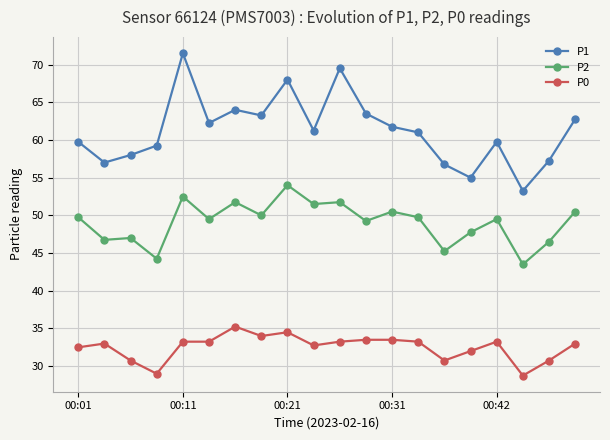

True or false: P1 and P2 intersect in this chart.

False